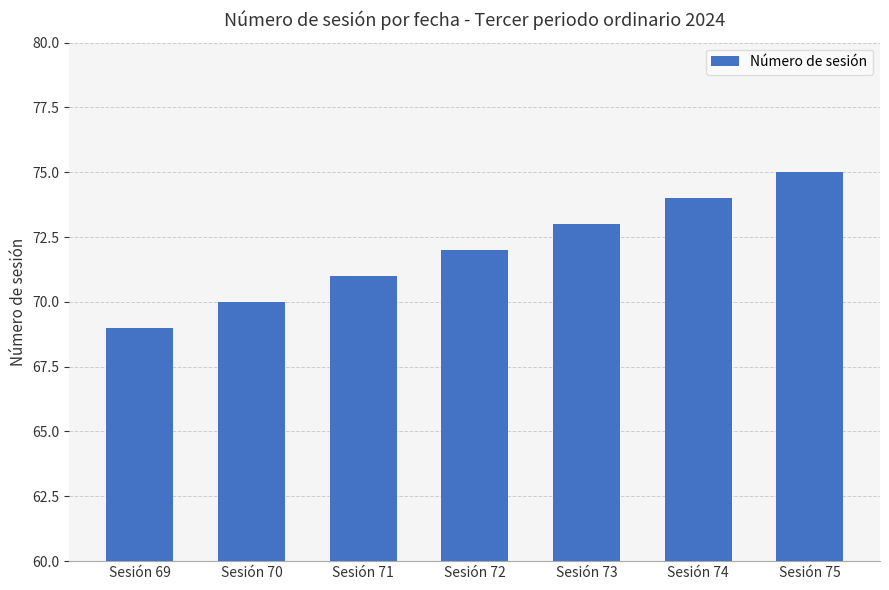

The value at Sesión 75 is 47. True or false?

False